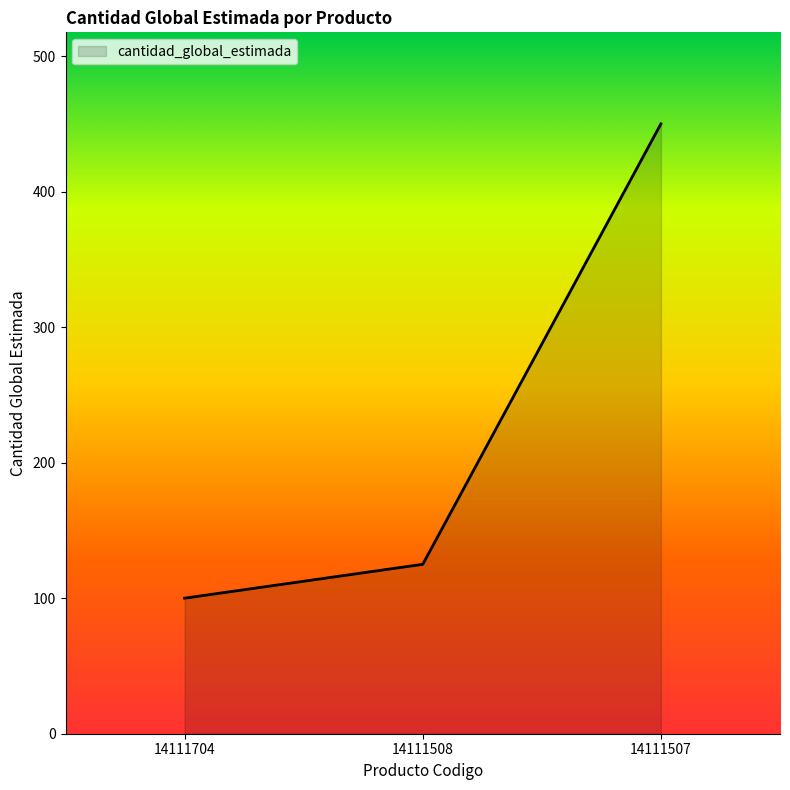

How many lines are shown in the chart?

1